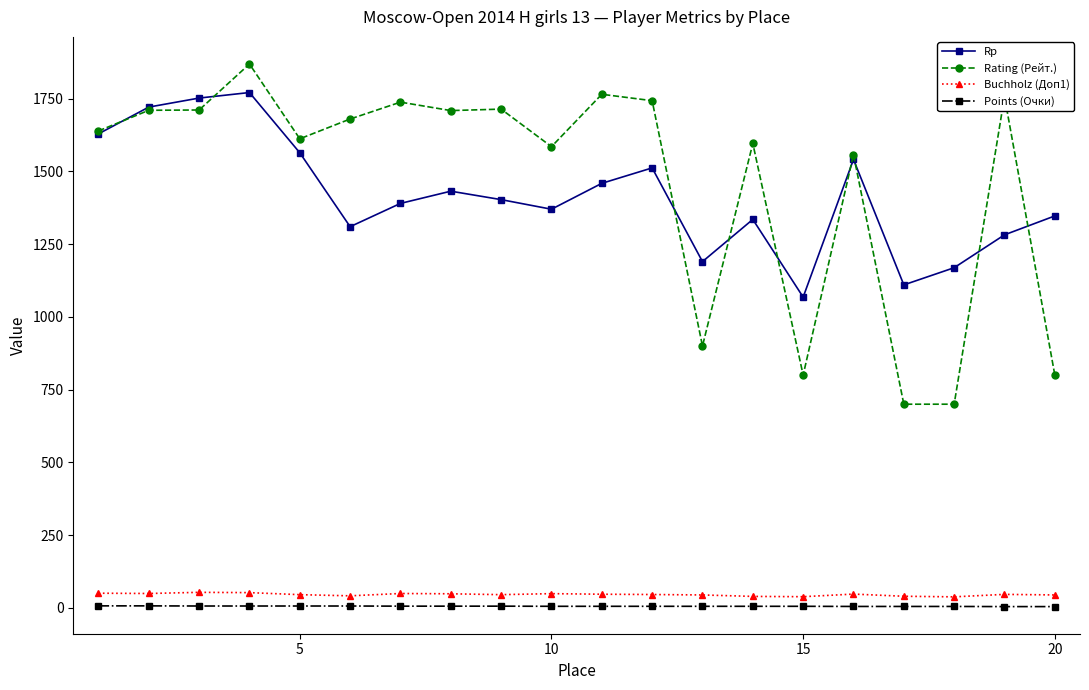

How many lines are shown in the chart?

4